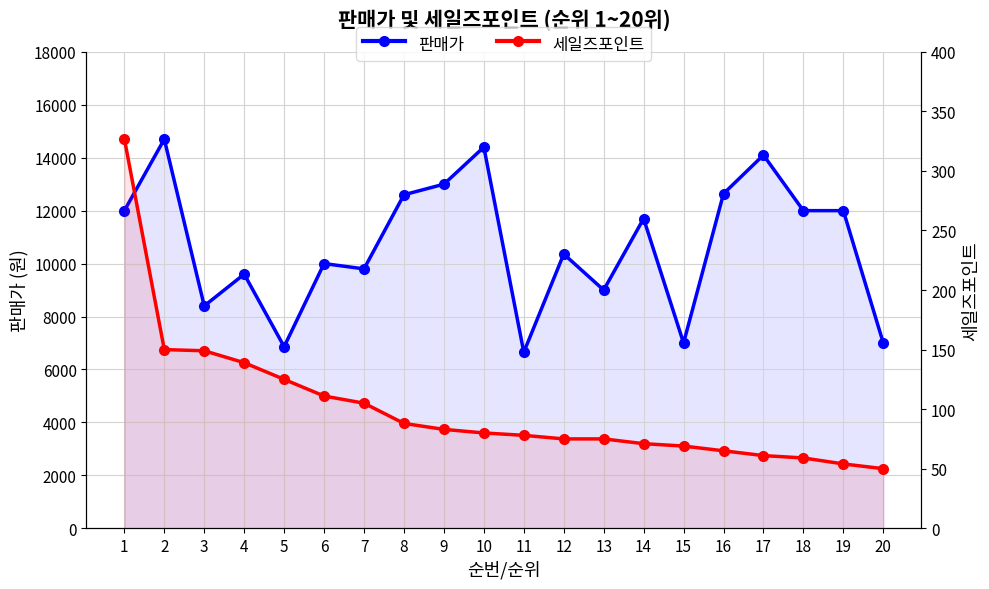

True or false: 판매가 and 세일즈포인트 intersect in this chart.

False